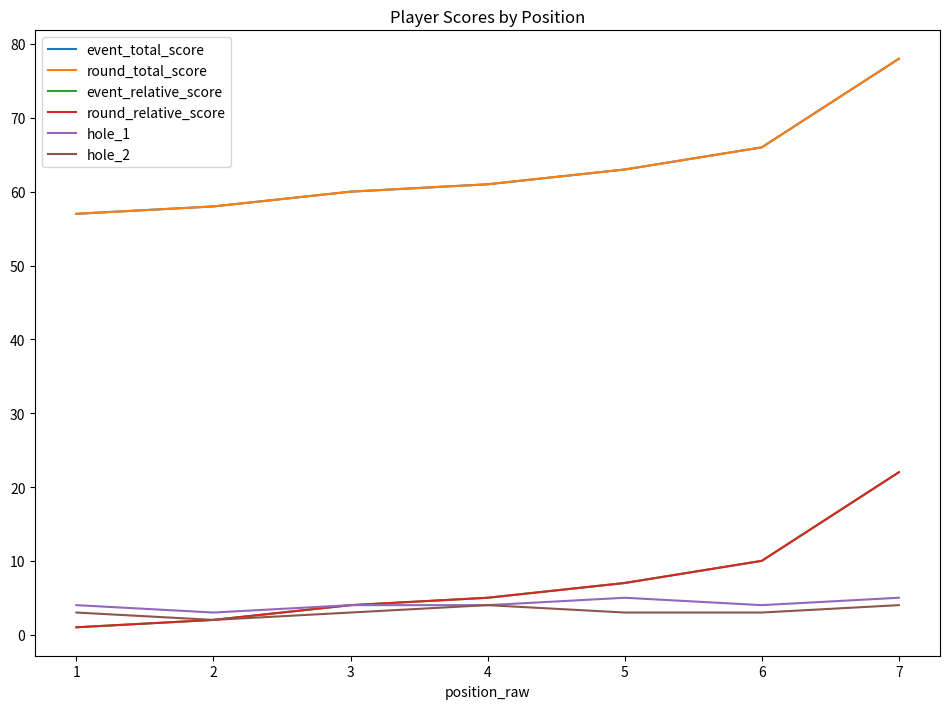

The value of hole_1 at 2 is 3. True or false?

True